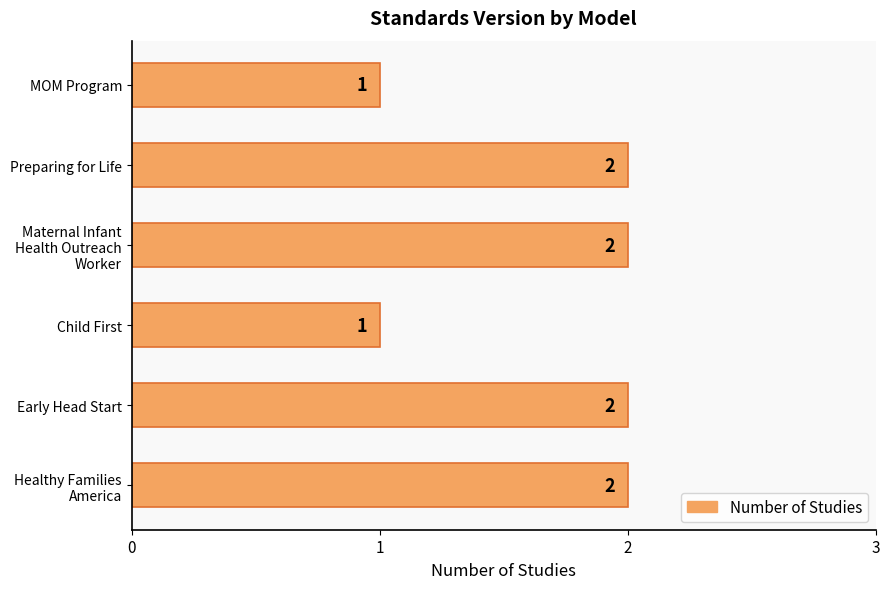

What is the sum of the values at MOM Program and Early Head Start?

3